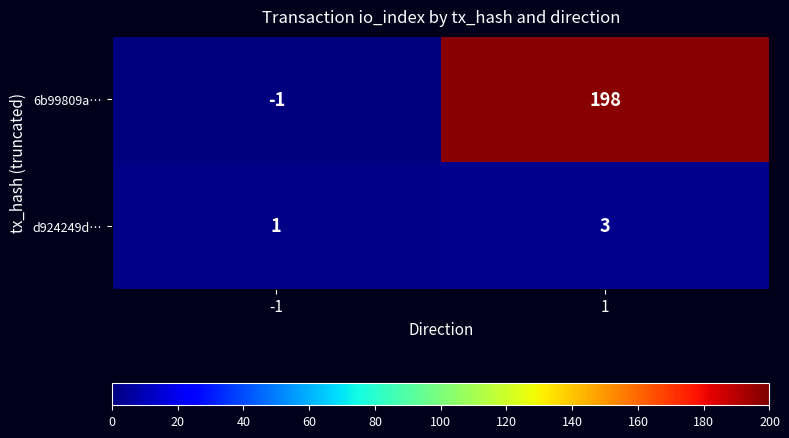

Which series has the largest total across all categories?

6b99809a…